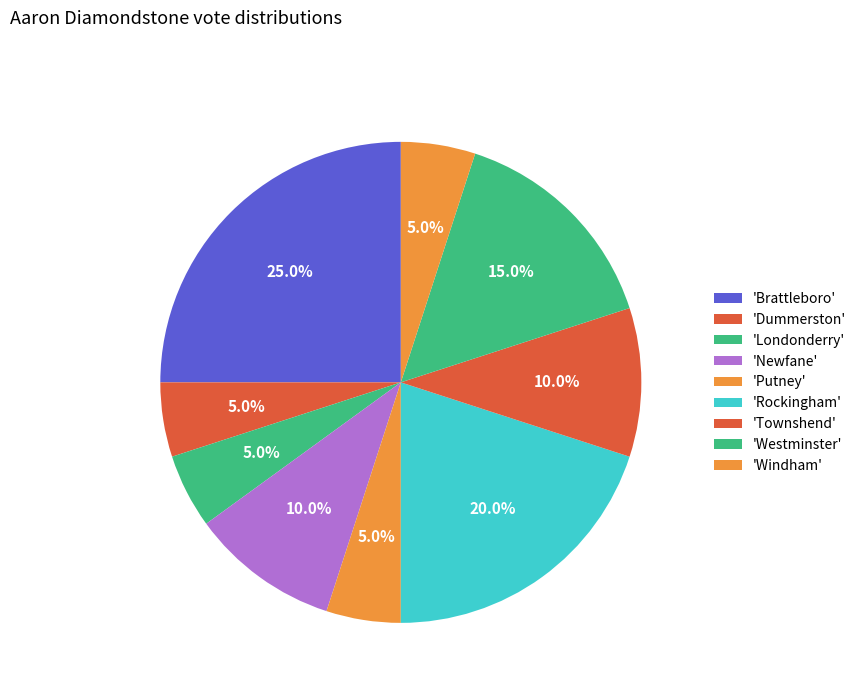

How many slices are in this pie chart?

9